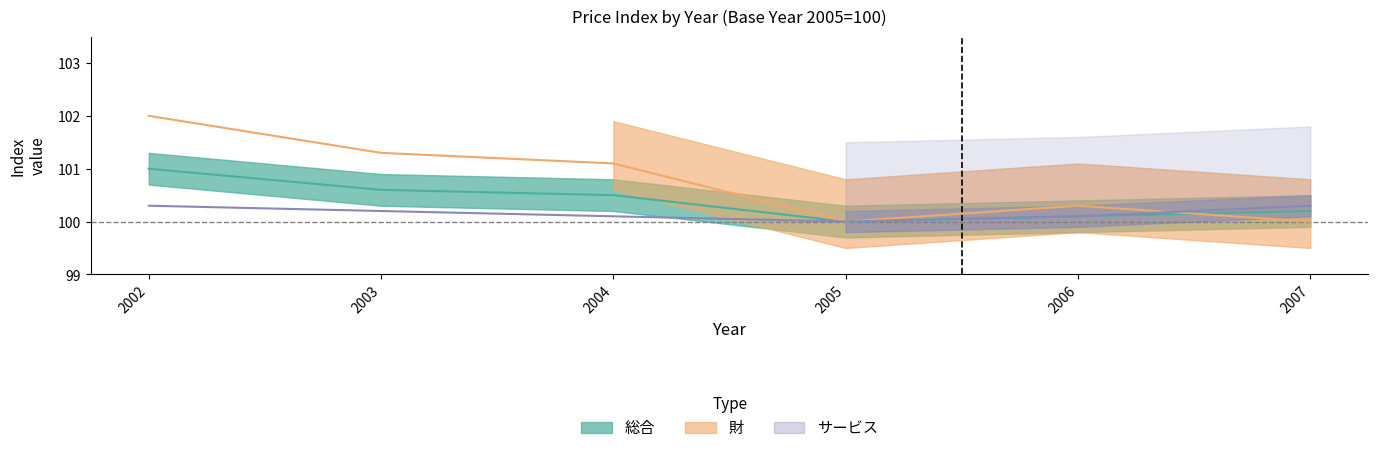

At which category does 財 reach its first local peak?

2006